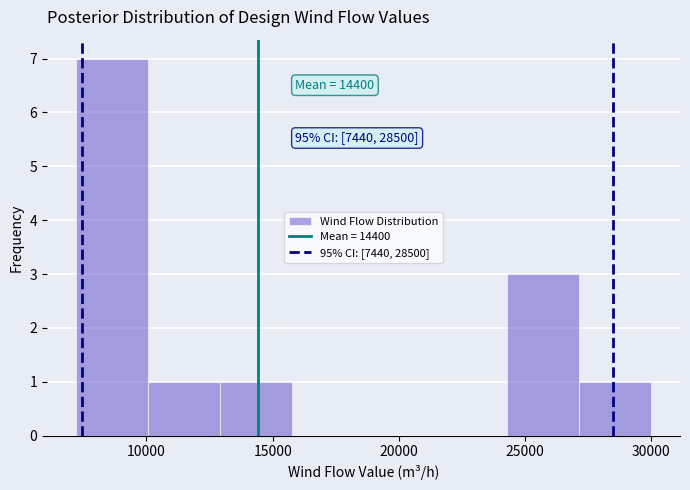

Which range on the x-axis has the tallest bar?

7200 to 10050